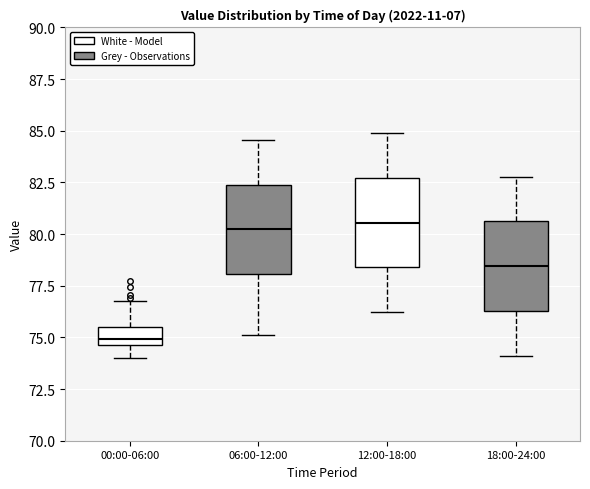

Reading left to right, transcribe this box plot: for each box, give where its median line is, the range the box spans, and where its two whiskers end, as read against the y-axis. The values are not printed on the chart, so give them approximately, as read against the axis.

00:00-06:00: median 75.0, box 74.5 to 75.5, whiskers 74.0 to 77.0
06:00-12:00: median 80.0, box 78.0 to 82.5, whiskers 75.0 to 84.5
12:00-18:00: median 80.5, box 78.5 to 82.5, whiskers 76.0 to 85.0
18:00-24:00: median 78.5, box 76.5 to 80.5, whiskers 74.0 to 83.0